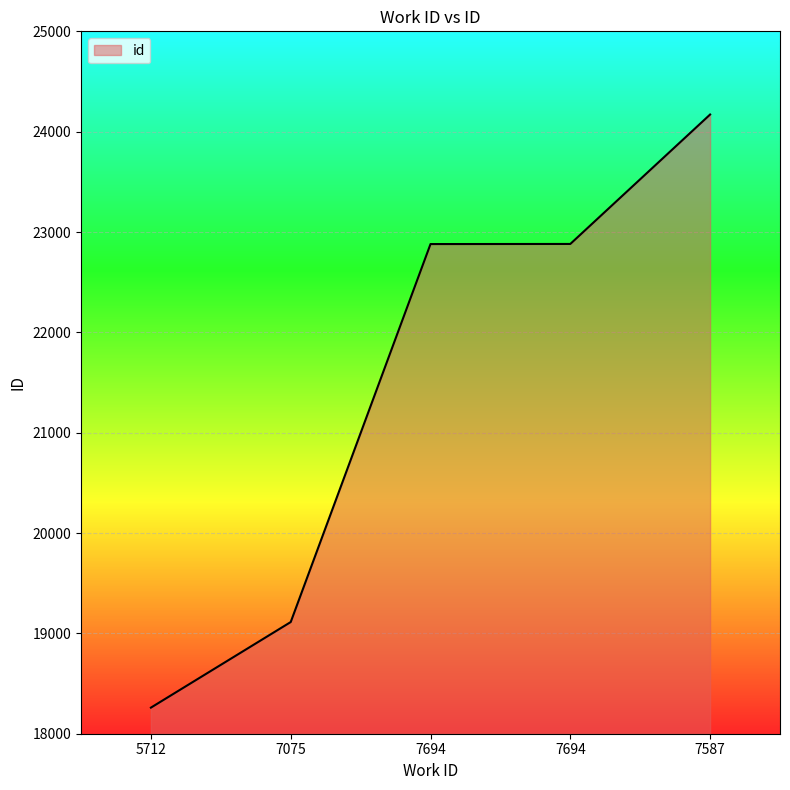

Approximately how many times larger is the value at 7694 compared to 7694?

1.0